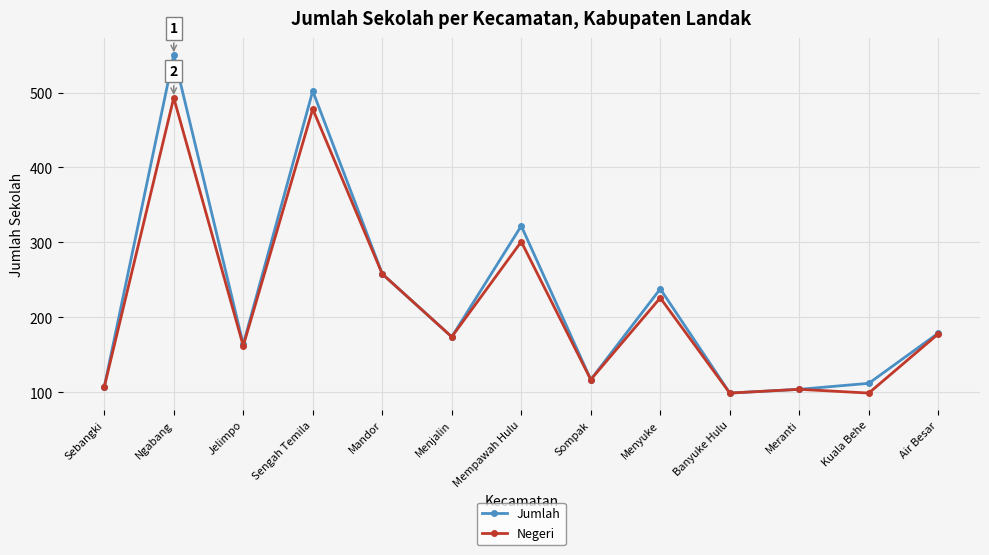

Where is the first local minimum for Jumlah?

Jelimpo